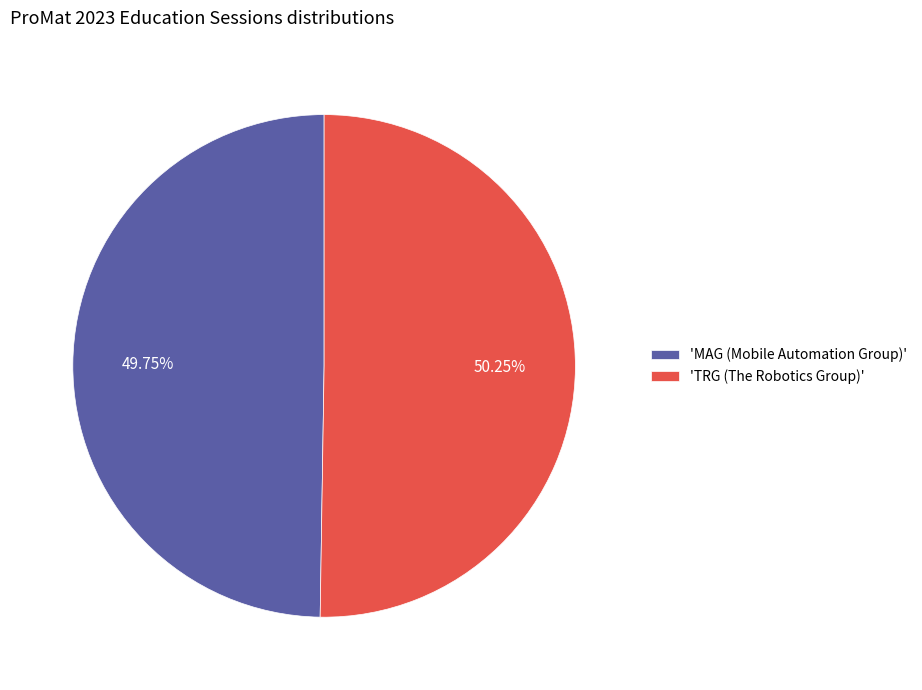

Which category accounts for the majority?

'TRG (The Robotics Group)'